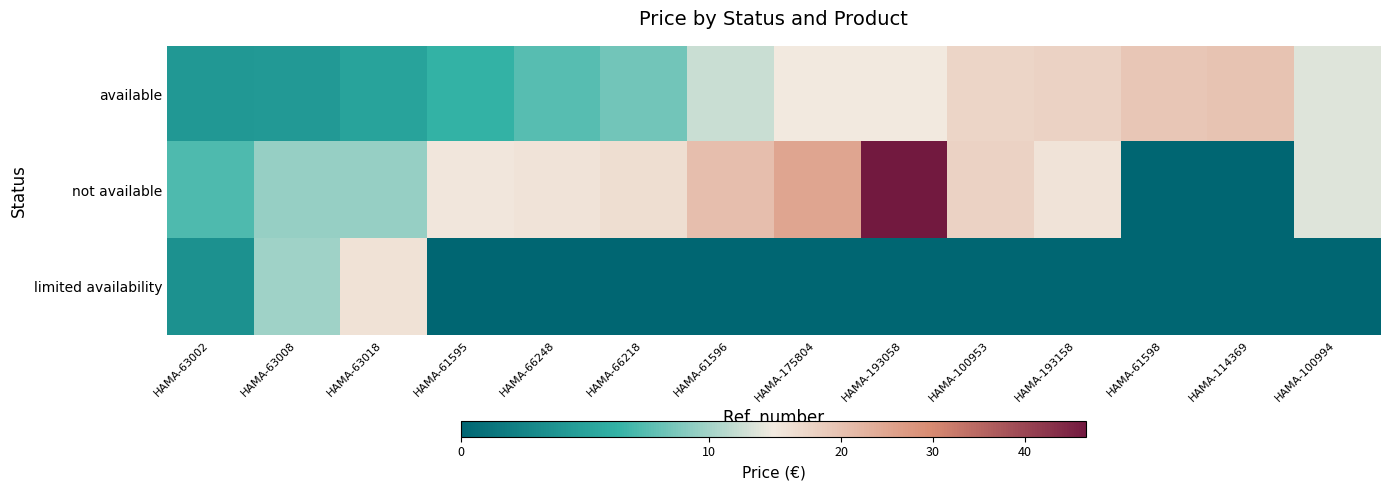

What is the spread (max minus min) of values at HAMA-193158?

17.0